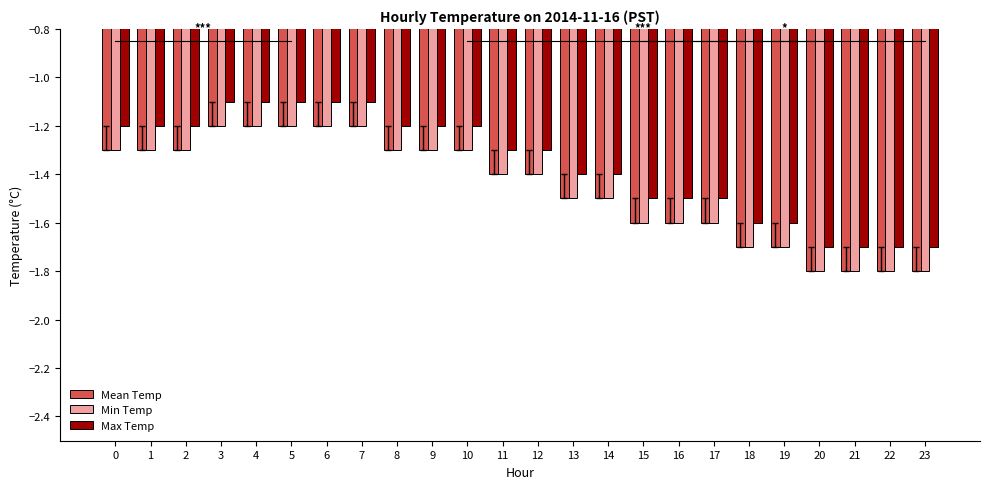

Does the chart contain any negative values?

Yes